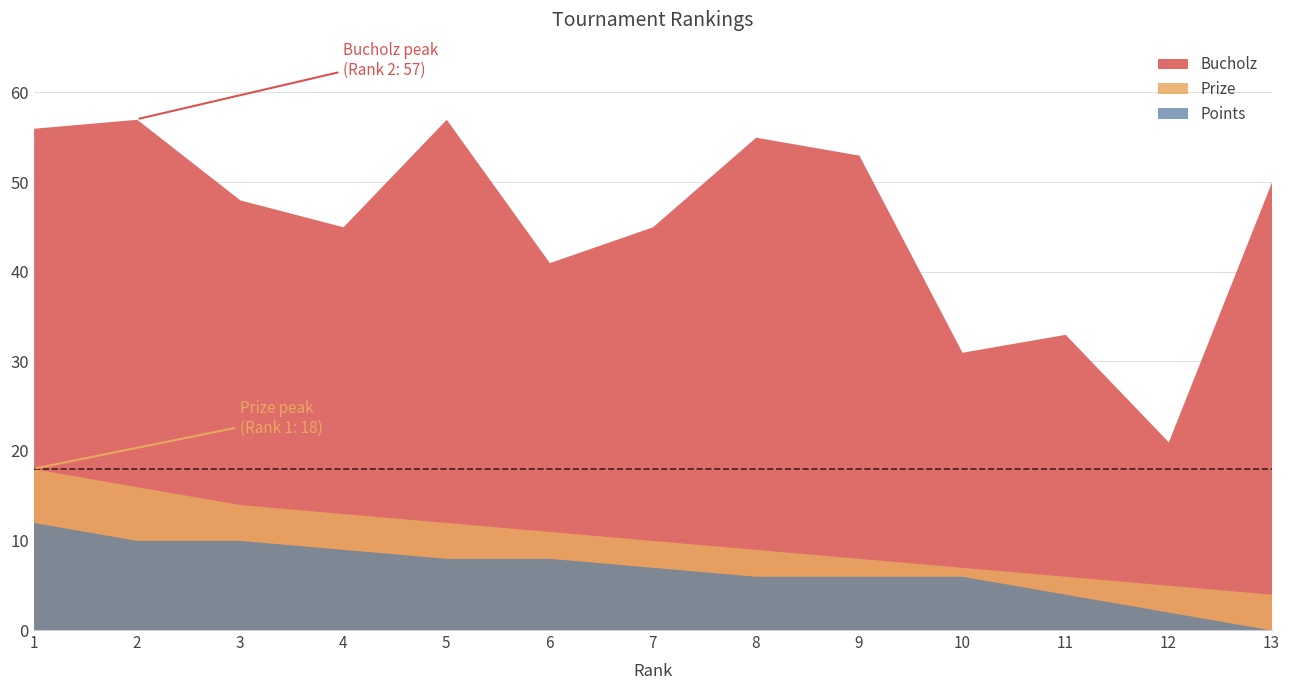

Reading left to right, list all the values displayed in this chart.

Prize: 1=18	2=16	3=14	4=13	5=12	6=11	7=10	8=9	9=8	10=7	11=6	12=5	13=4
Bucholz: 1=56	2=57	3=48	4=45	5=57	6=41	7=45	8=55	9=53	10=31	11=33	12=21	13=50
Points: 1=12	2=10	3=10	4=9	5=8	6=8	7=7	8=6	9=6	10=6	11=4	12=2	13=0